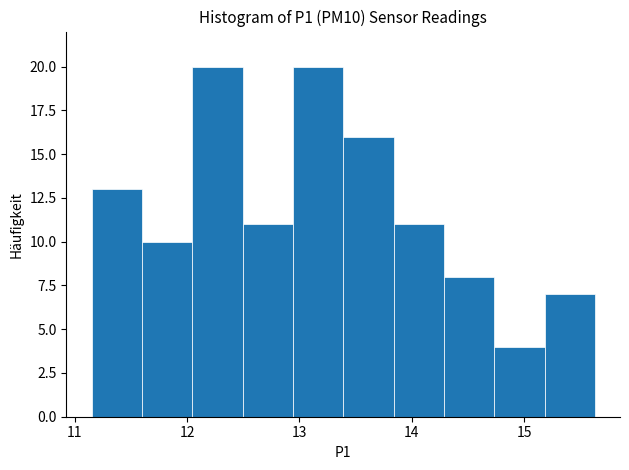

How tall is the bar that spans 14.3 to 14.7 on the x-axis? Neither the bar edges nor the heights are printed on the chart, so give them approximately, as read against the axes.

8